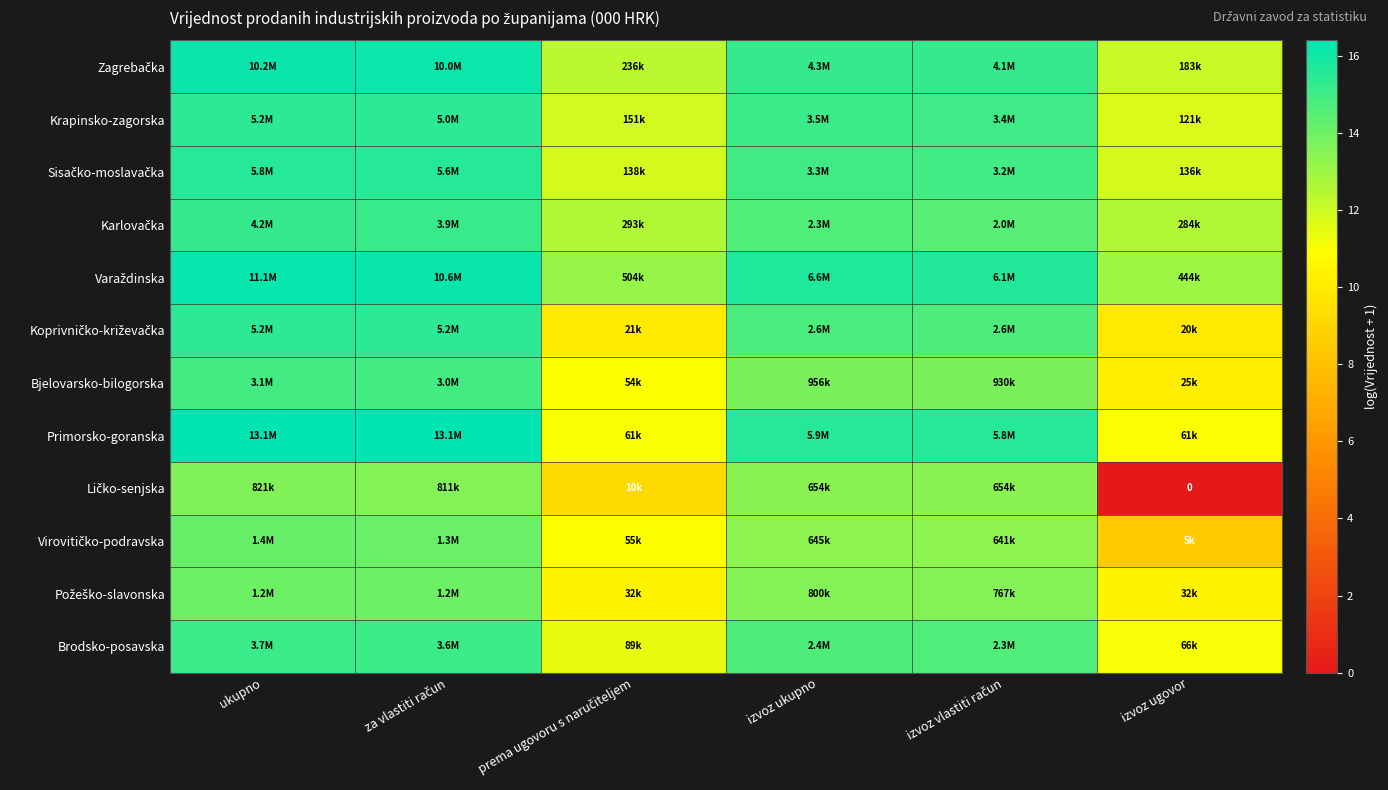

List the labels in order of Virovitičko-podravska value, smallest first.

izvoz ugovor, prema ugovoru s naručiteljem, izvoz vlastiti račun, izvoz ukupno, za vlastiti račun, ukupno